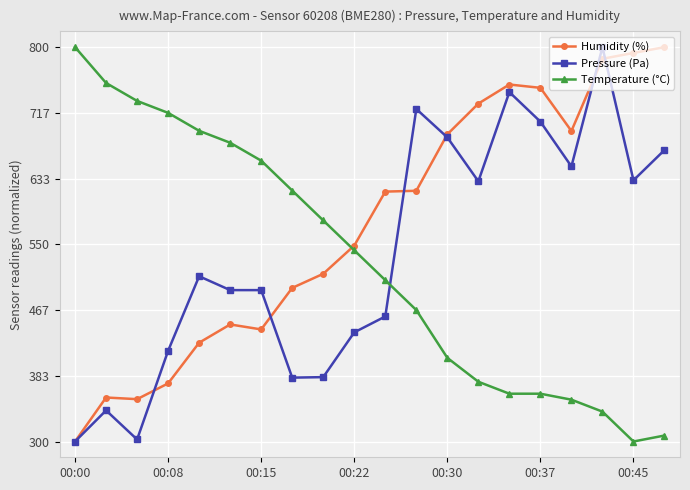

Which series ends up on top after the final intersection of Pressure (Pa) and Temperature (°C)?

Pressure (Pa)